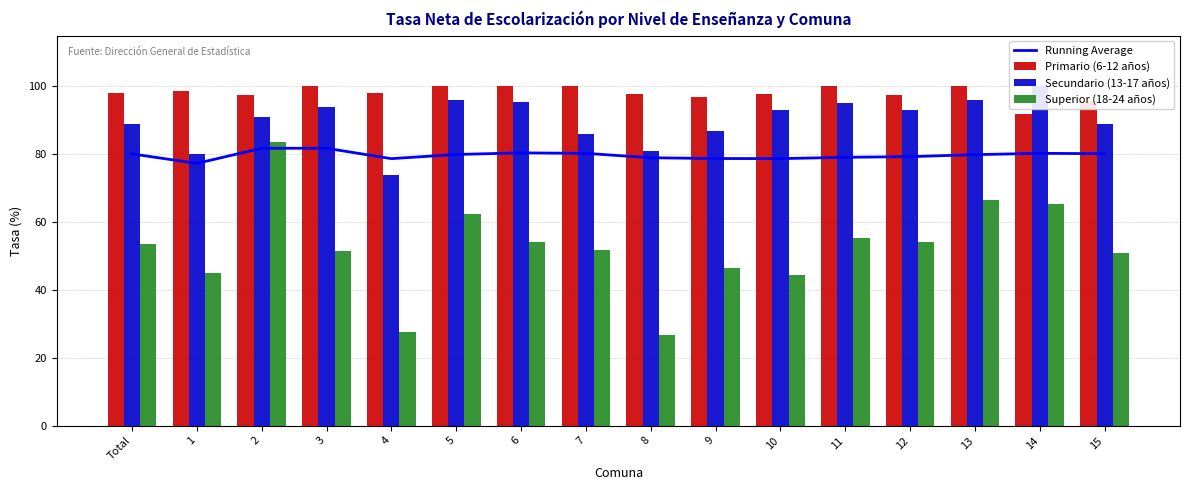

What is the average value of the Superior (18-24 años) series?

52.4